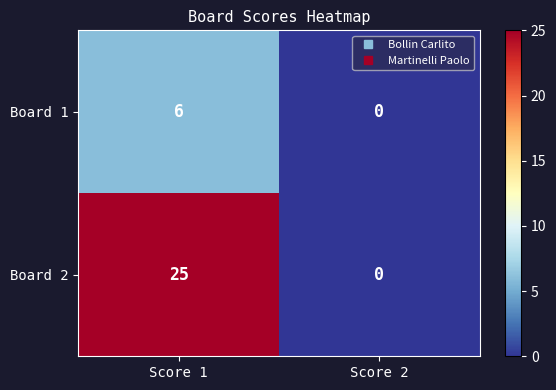

How many values in the Board 2 series are below 25?

1